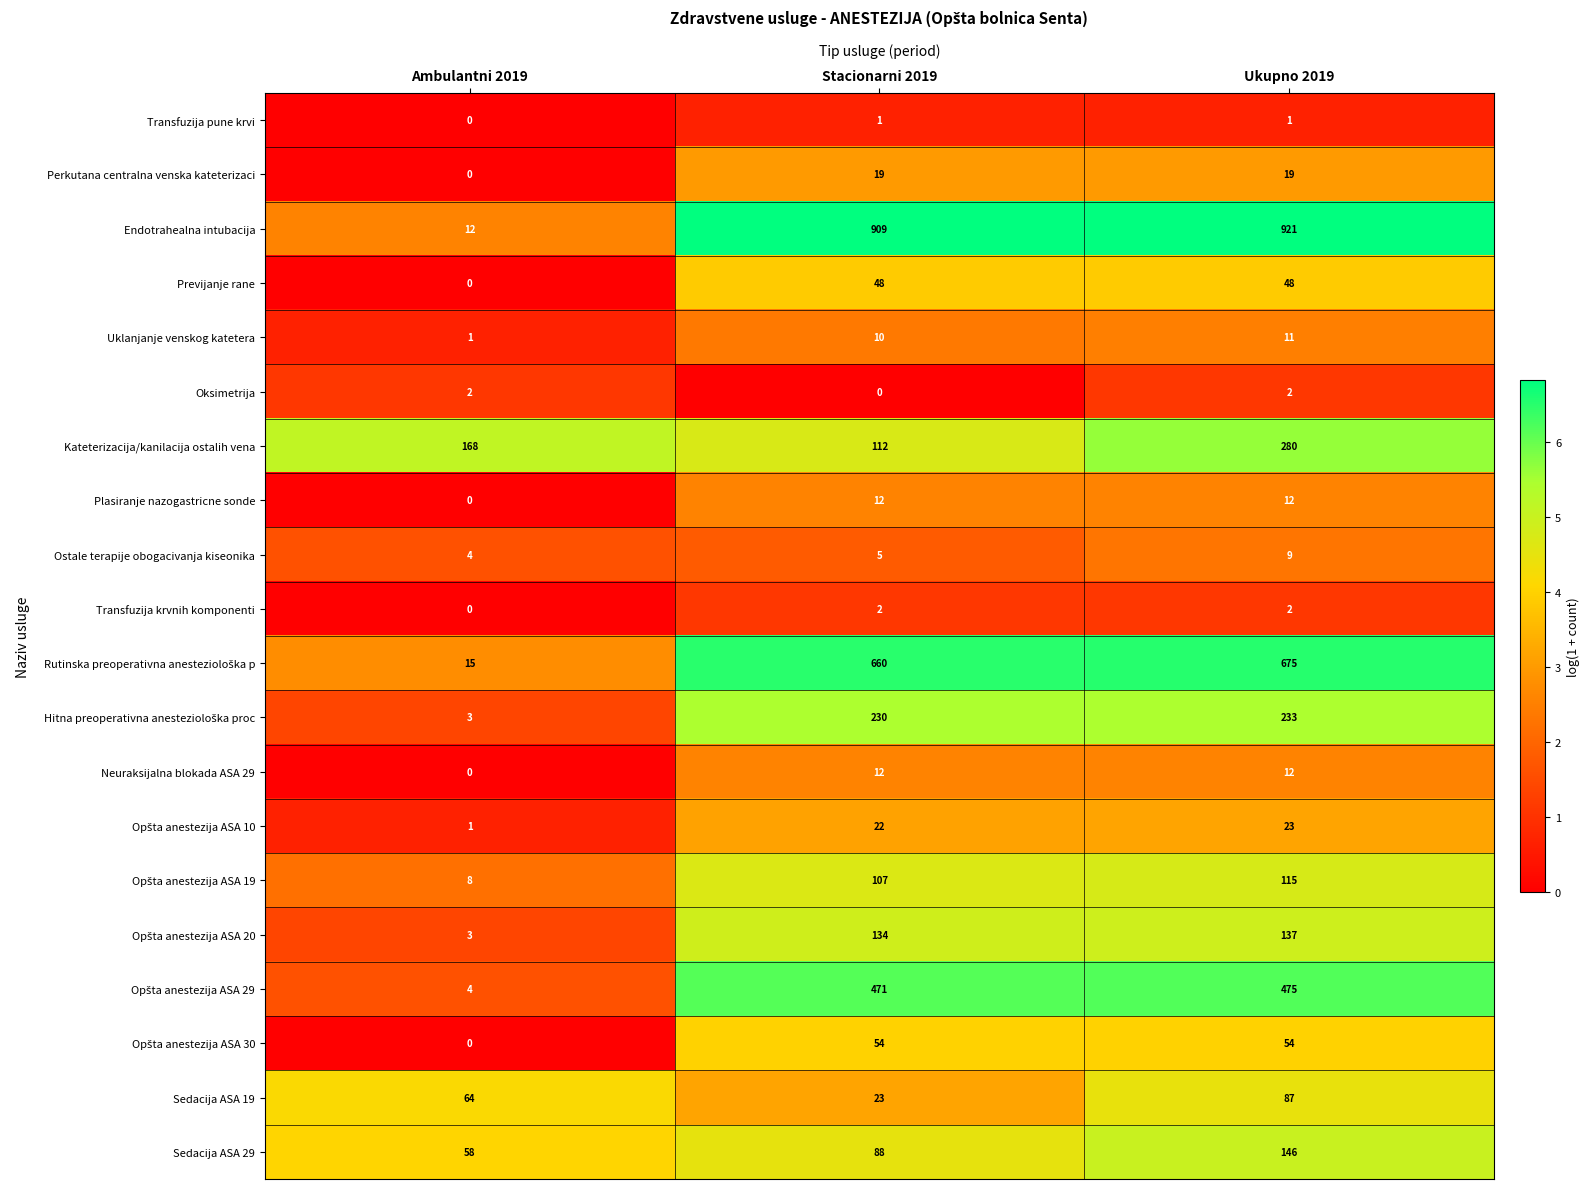

What is the maximum value for Sedacija ASA 29?

146